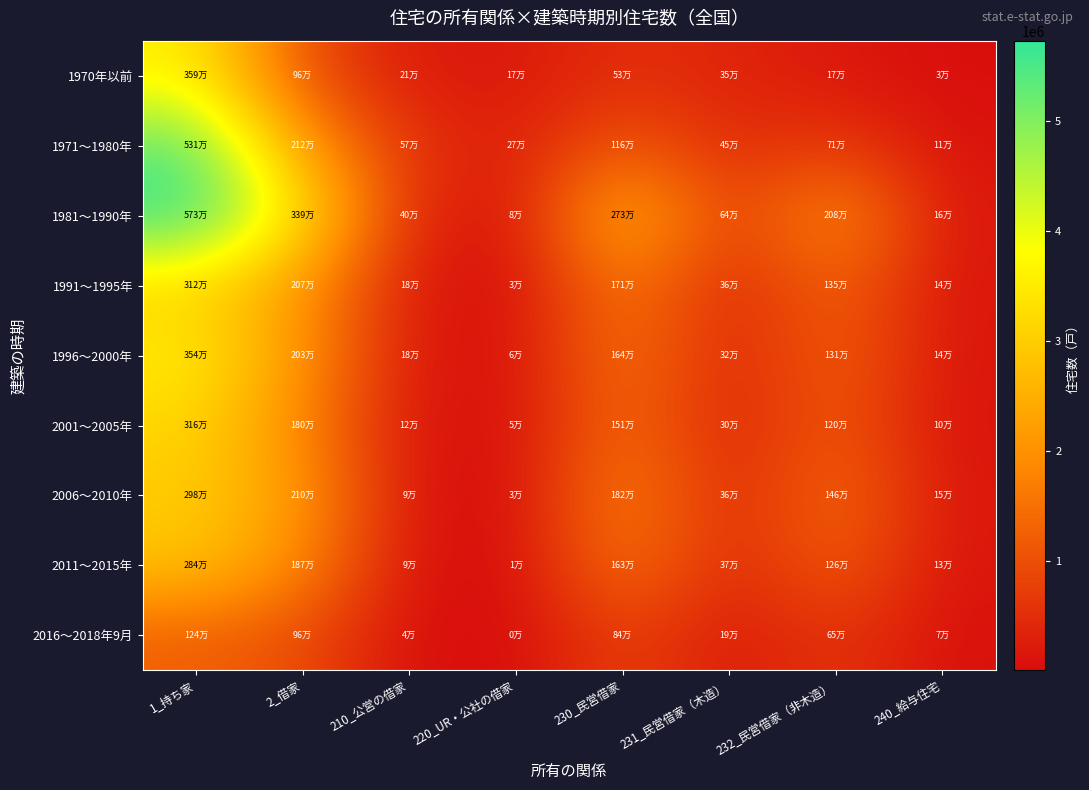

At which category is the sum across all series the highest?

1_持ち家